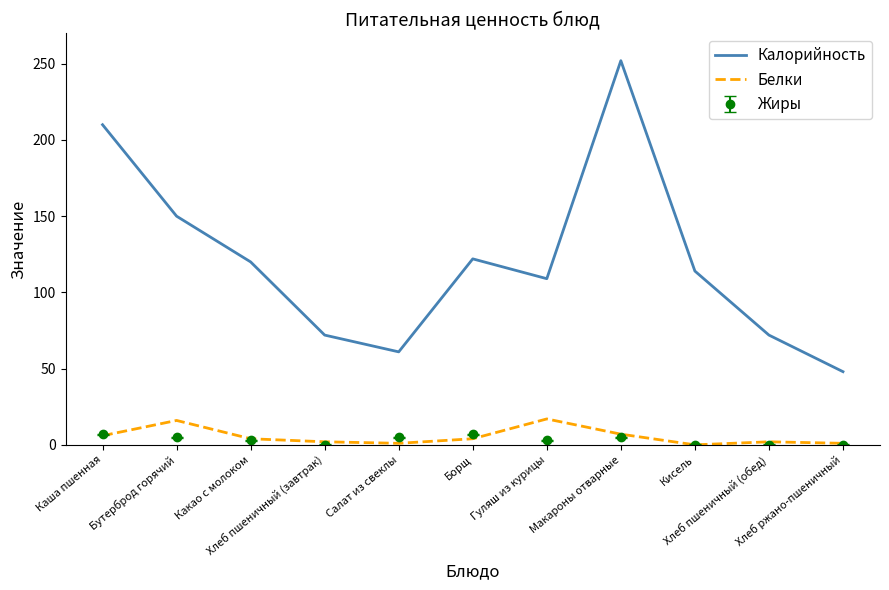

Rank the series by their maximum value, from highest to lowest.

Калорийность, Белки, Жиры